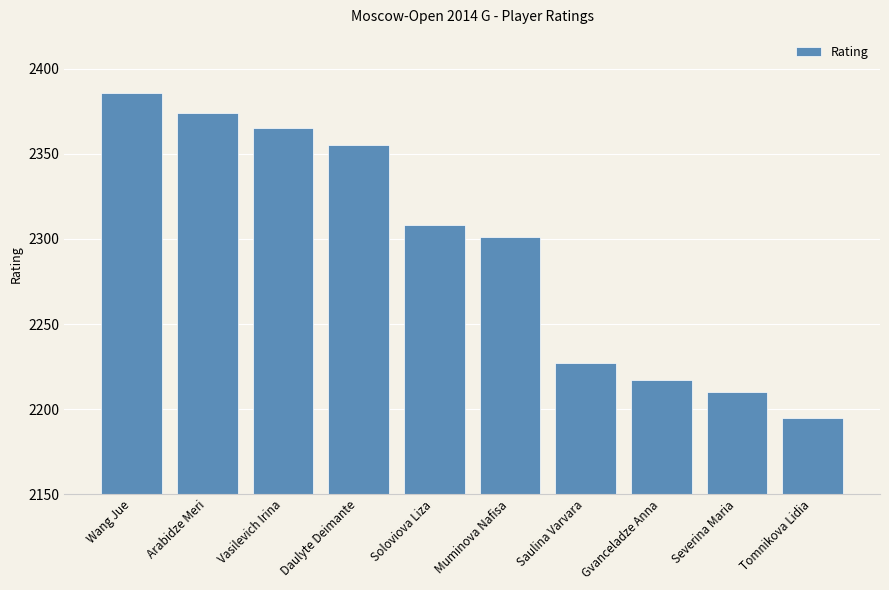

What is the label of the 5th bar from the left?

Soloviova Liza